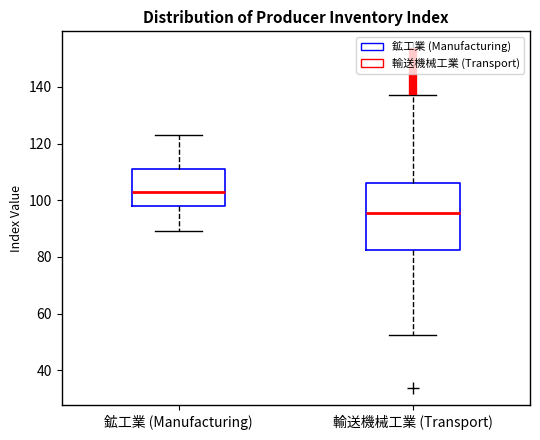

Reading left to right, read every box against the y-axis: the position of its median line, the range the box covers, and the ends of its whiskers. The values are not printed on the chart, so give them approximately, as read against the axis.

鉱工業 (Manufacturing): median 104, box 98 to 112, whiskers 90 to 122
輸送機械工業 (Transport): median 96, box 82 to 106, whiskers 52 to 138